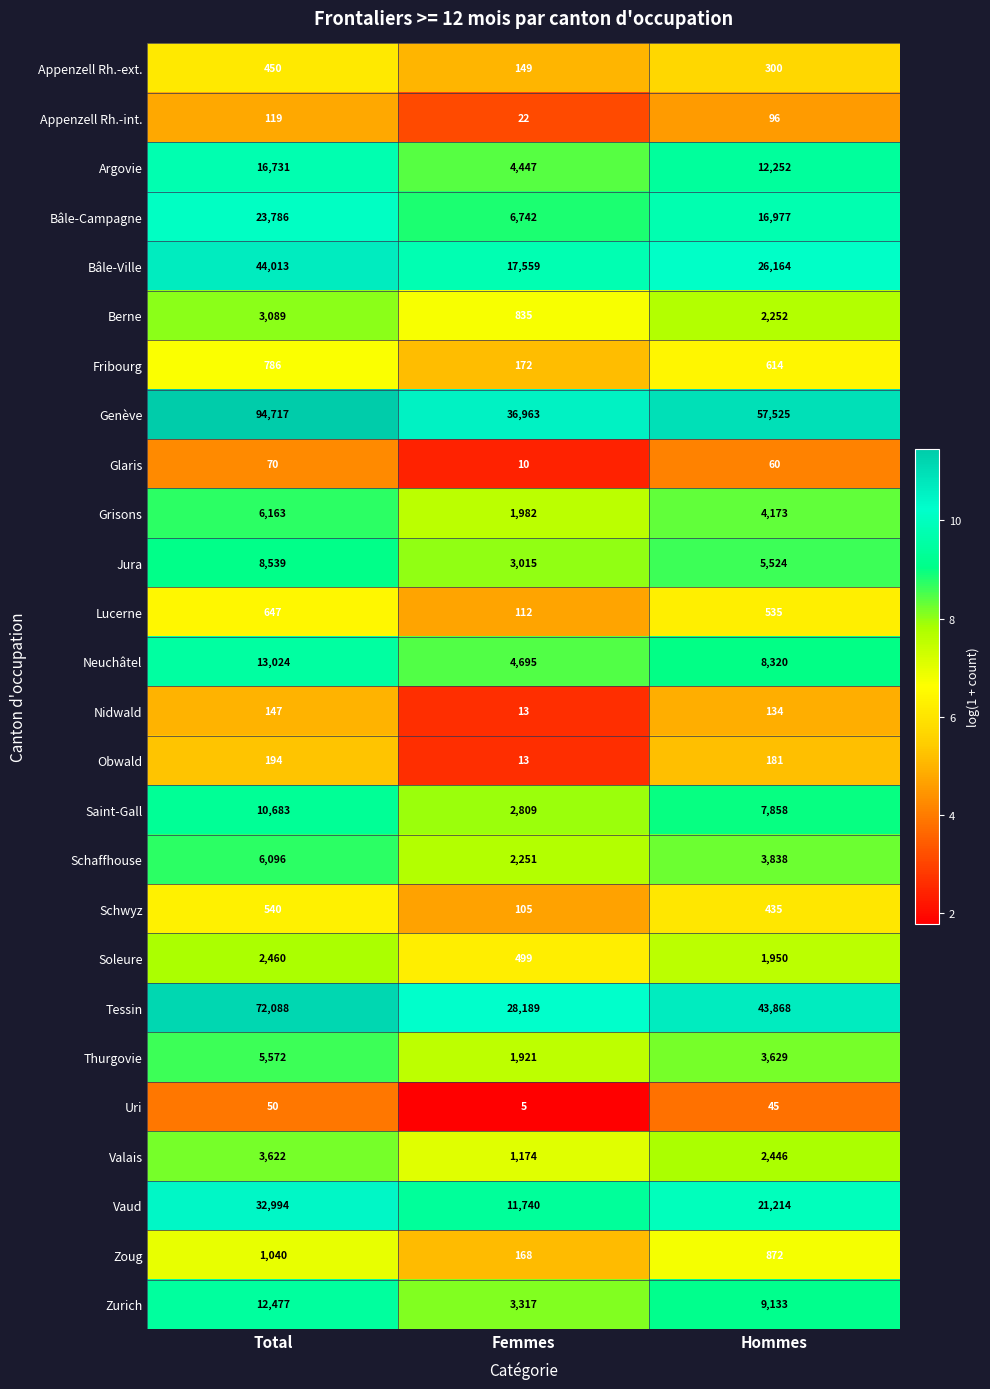

At how many categories does at least one series exceed 5?

3